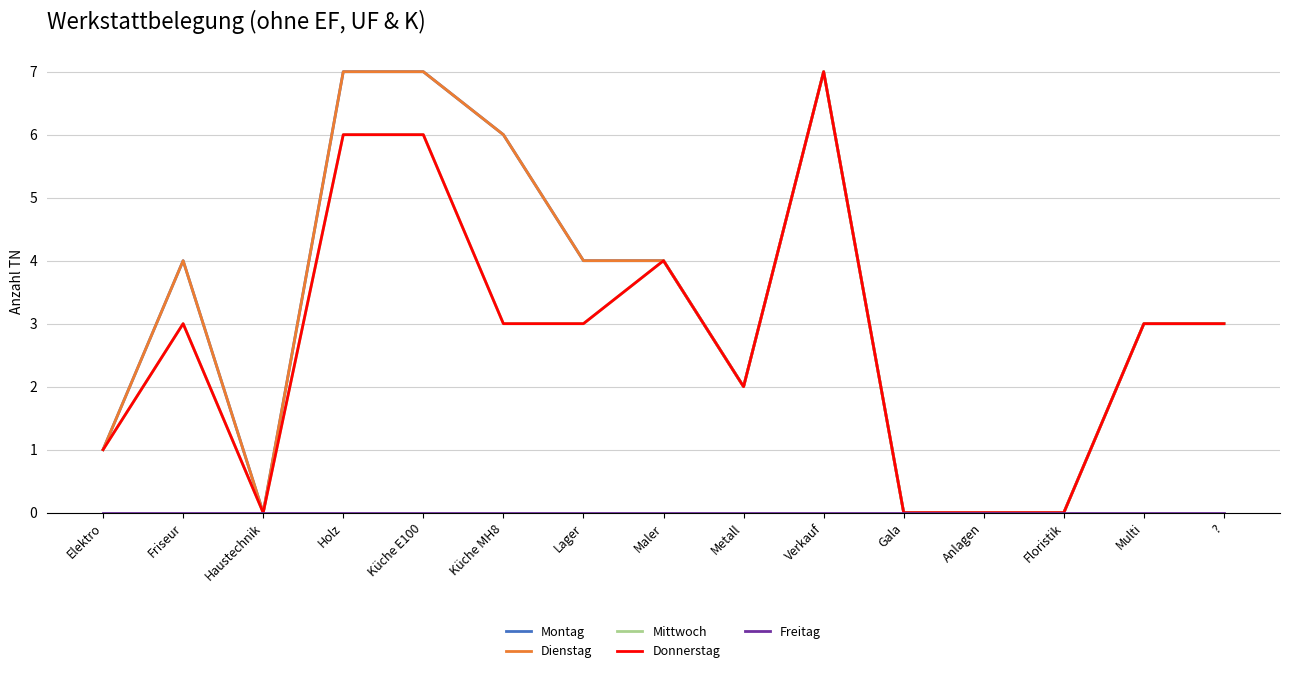

Count the Mittwoch values in the range 0 to 4.

12